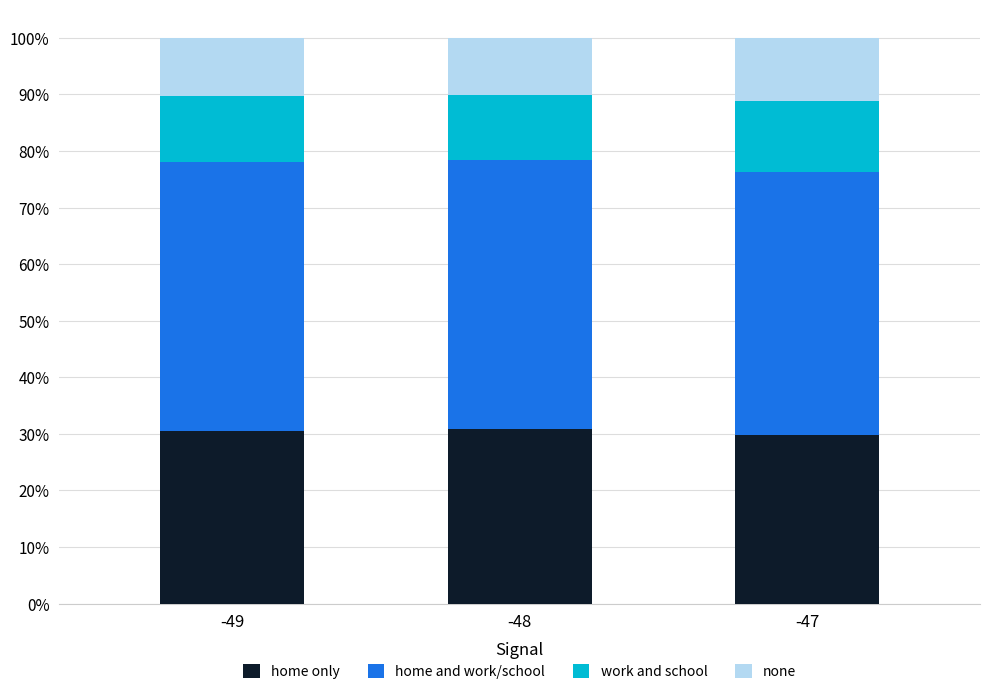

Is it true that home only equals 29.9 at -47?

True